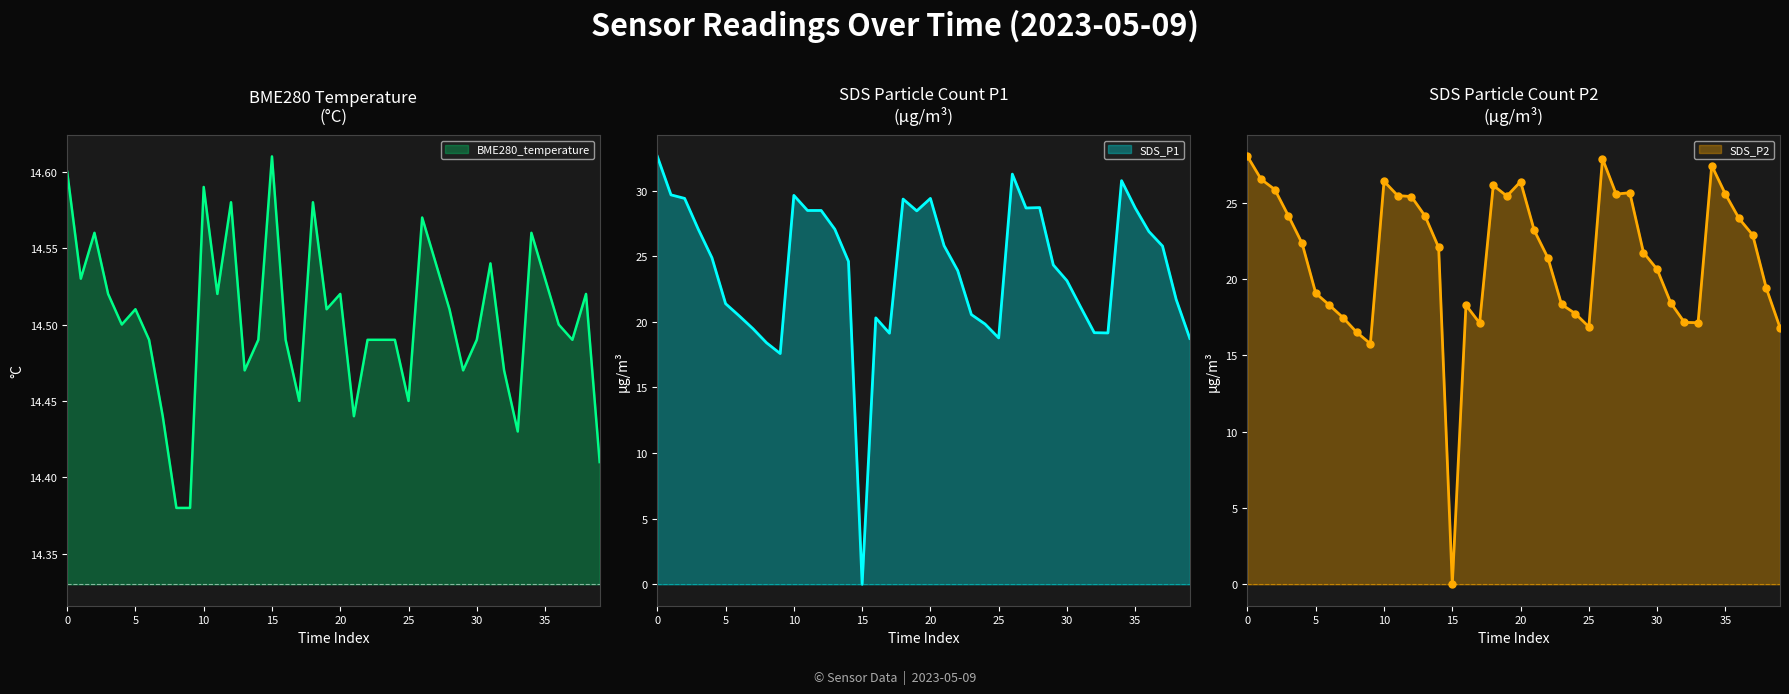

What are all the series names shown in the legend?

SDS_P1, SDS_P2, BME280_temperature